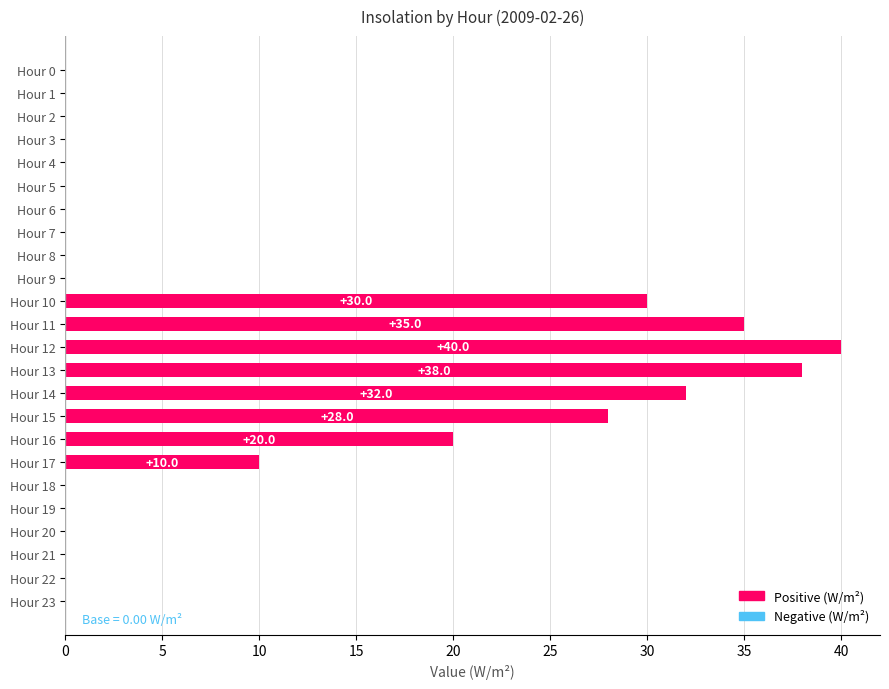

Between Hour 15 and Hour 4, which is larger?

Hour 15